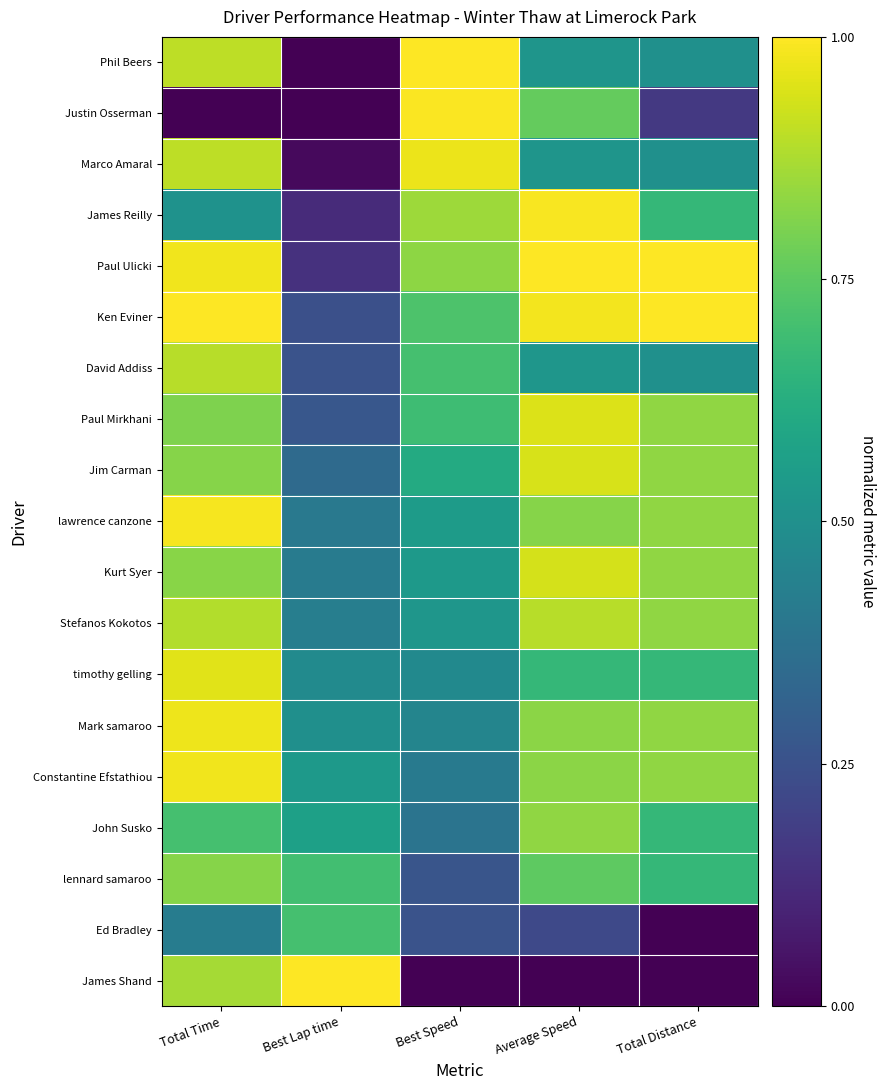

Rank the categories by Marco Amaral value from lowest to highest.

Best Lap time, Total Distance, Average Speed, Total Time, Best Speed